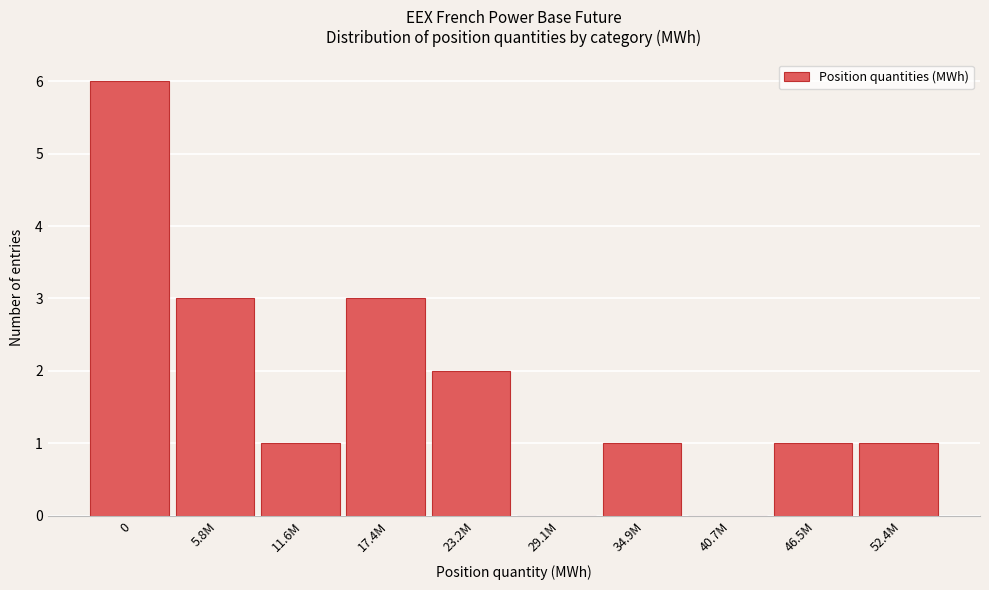

Reading right to left, transcribe all the data shown in this chart.

52.4M=1	46.5M=1	40.7M=0	34.9M=1	29.1M=0	23.2M=2	17.4M=3	11.6M=1	5.8M=3	0=6